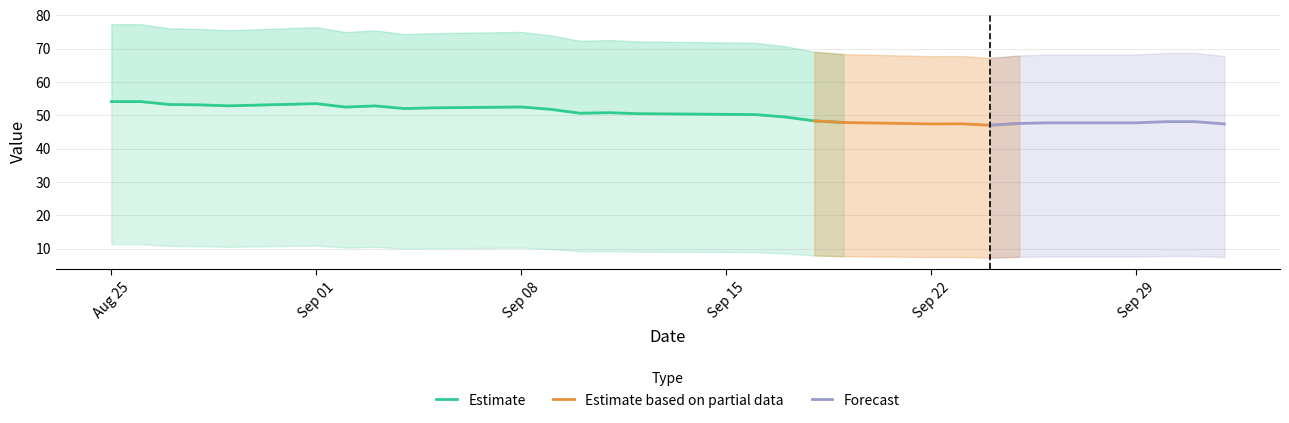

What position from the left is 13?

14